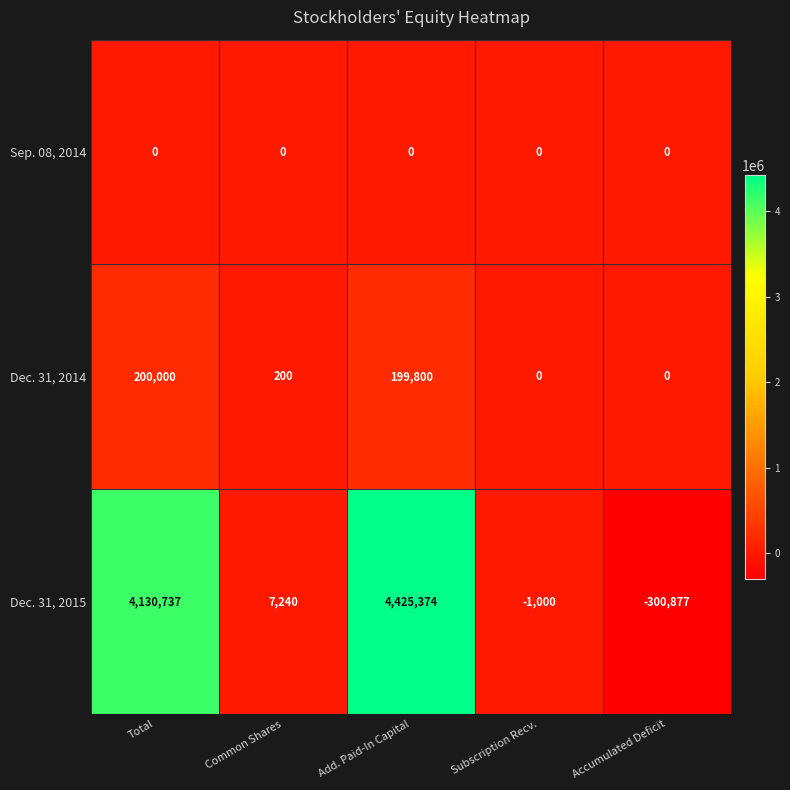

The value of Dec. 31, 2014 at Total is 70889. True or false?

False